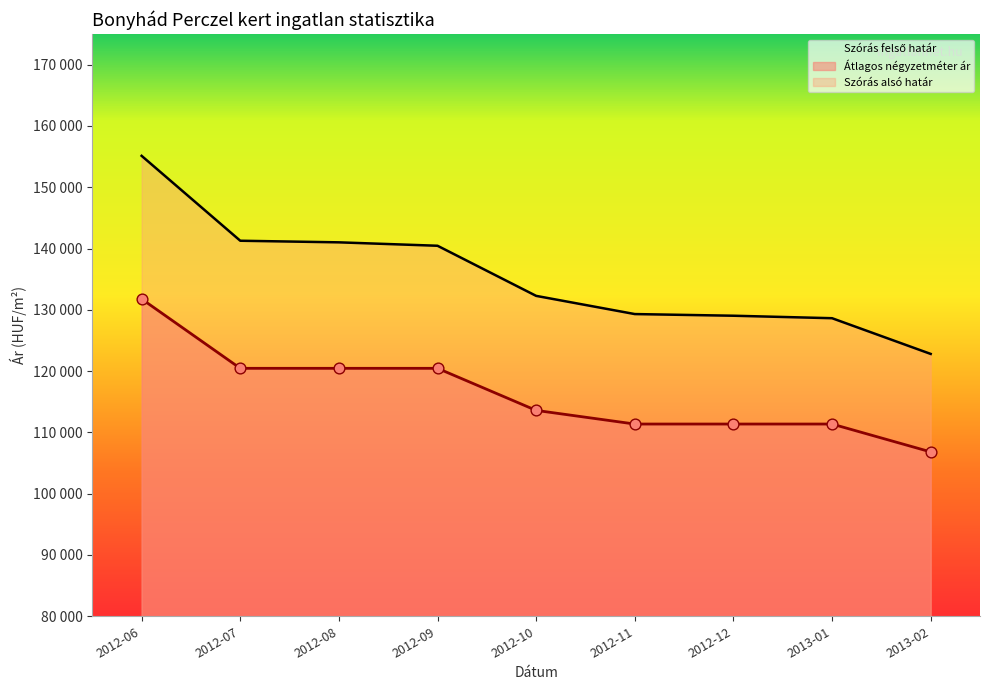

Is the value of Szórás alsó határ at 2012-07 greater than the value of Szórás felső határ at 2012-11?

No